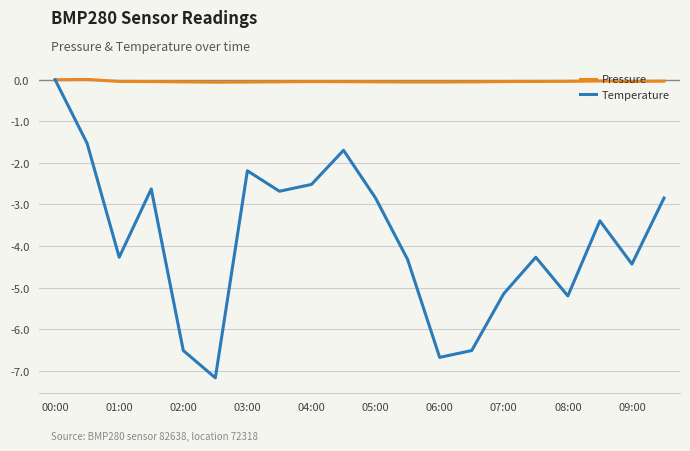

What is the minimum value shown in the chart?

-7.2